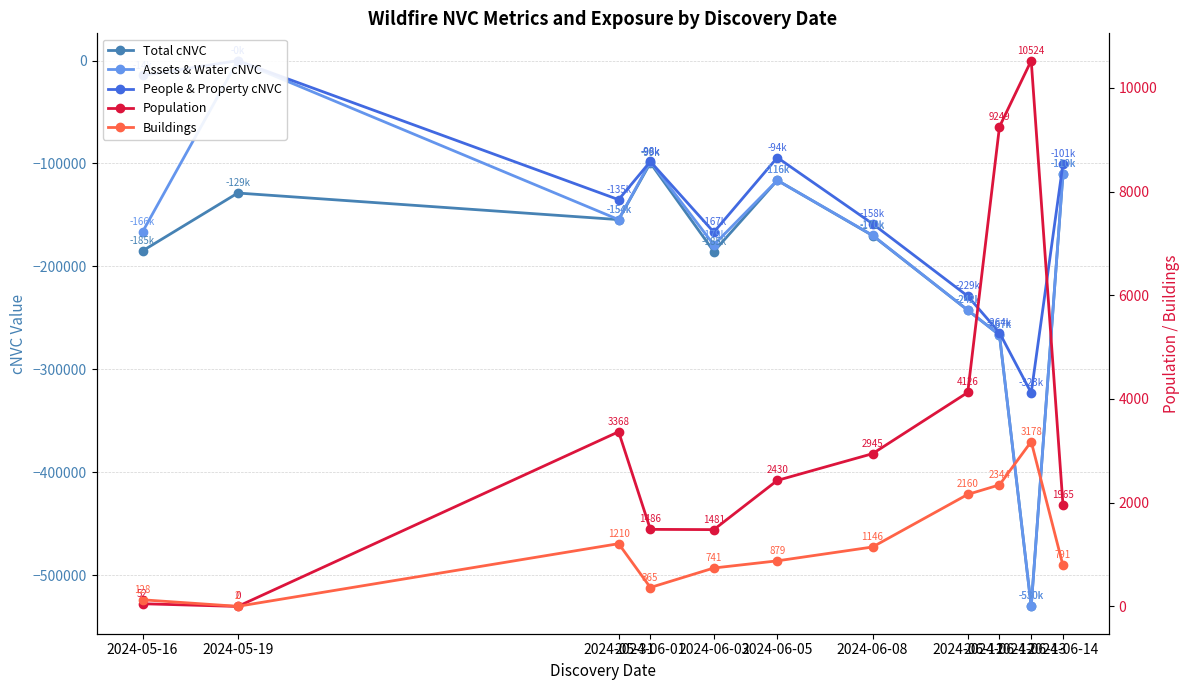

Reading left to right, extract all data points from this chart.

Total cNVC: -184861	-128674	-154498	-99476	-185490	-116353	-169968	-242437	-266564	-530177	-110130
Assets & Water cNVC: -166387	-92	-154491	-98181	-179051	-116353	-169703	-242428	-266558	-530177	-110123
People & Property cNVC: -14491	-92	-135124	-98058	-166690	-94230	-158499	-228812	-264358	-322748	-100535
Population: 52	0	3368	1486	1481	2430	2945	4126	9249	10524	1965
Buildings: 128	2	1210	365	741	879	1146	2160	2344	3178	791